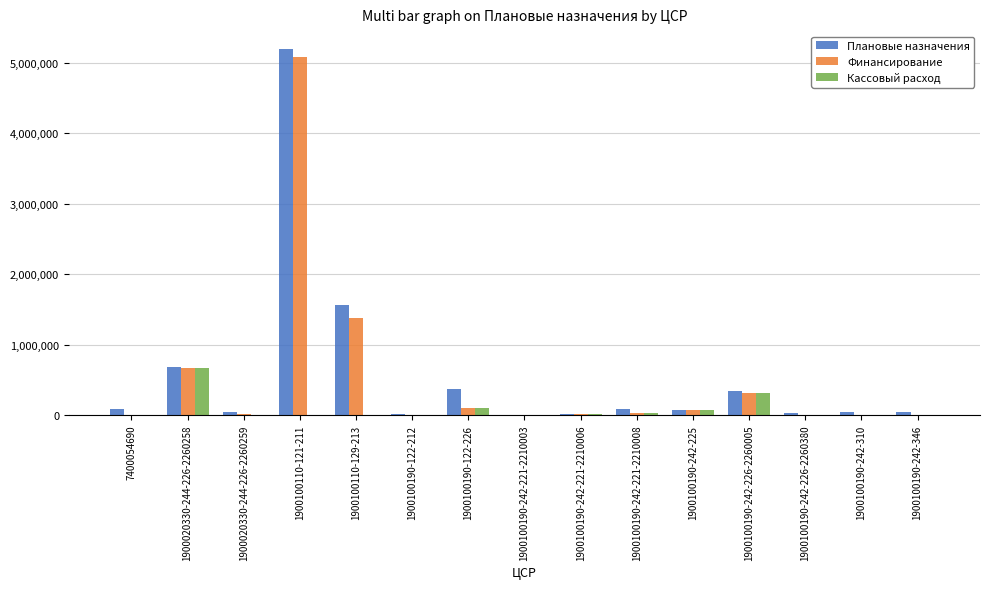

Is the value of Финансирование at 1900100190-242-226-2260005 greater than the value of Кассовый расход at 1900020330-244-226-2260258?

No